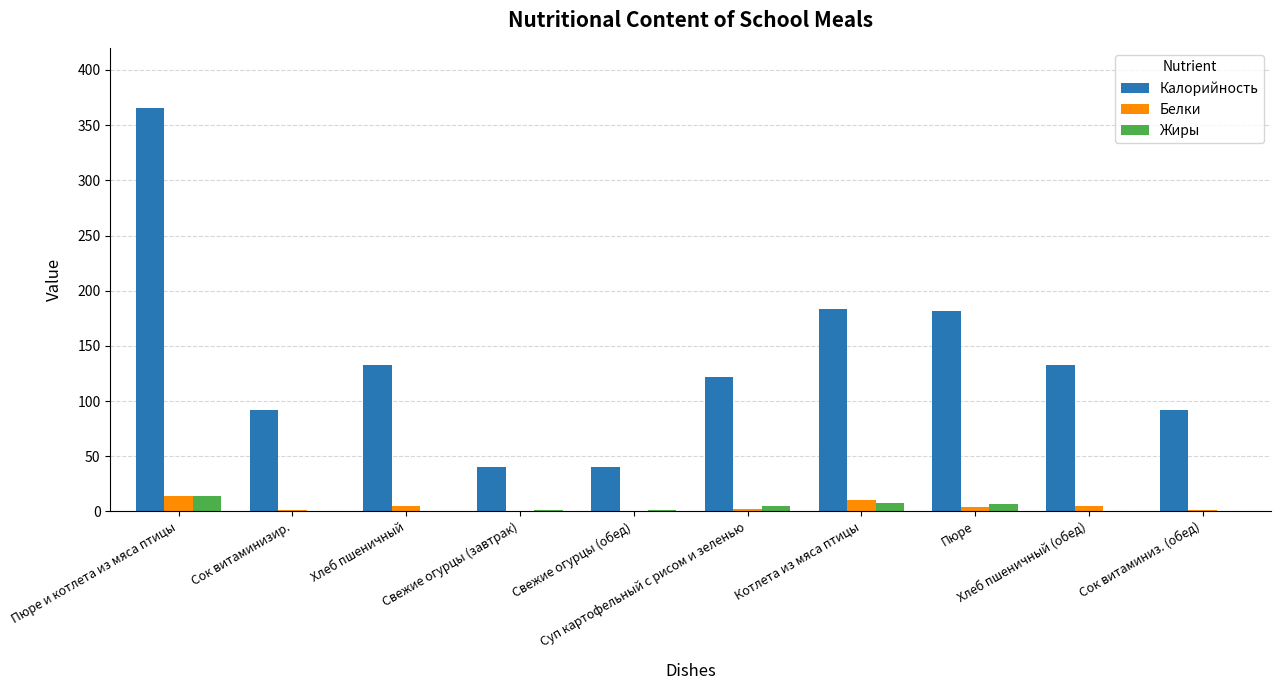

What is the sum of the Белки values at Пюре and Хлеб пшеничный (обед)?

9.1